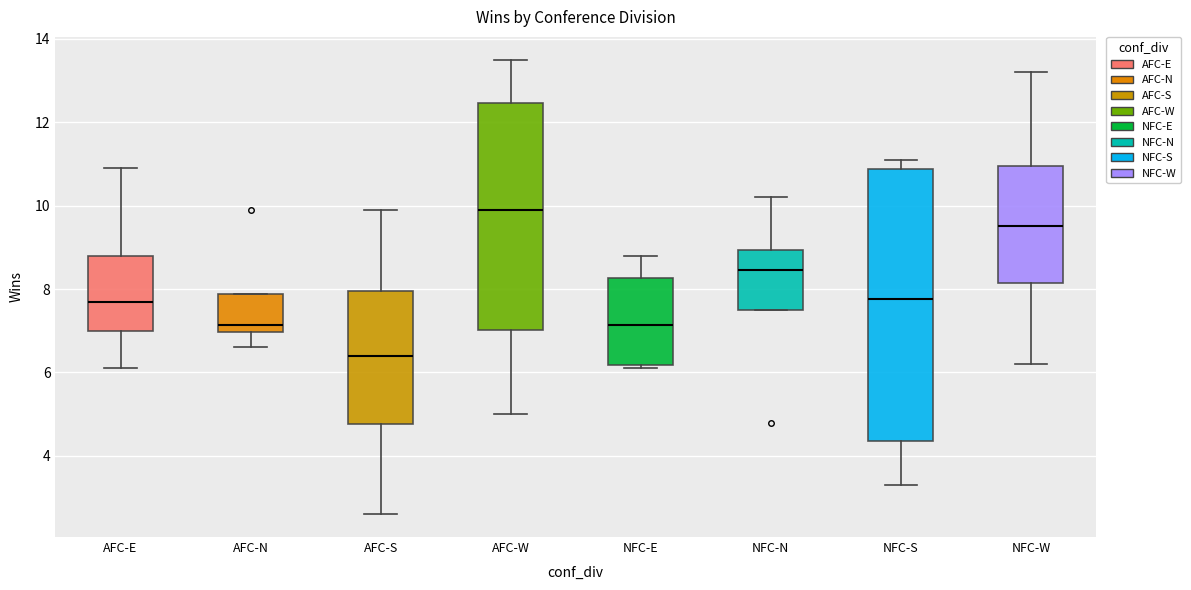

Where is the upper edge of the box for NFC-W on the y-axis? The values are not printed on the chart, so give them approximately, as read against the axis.

11.0